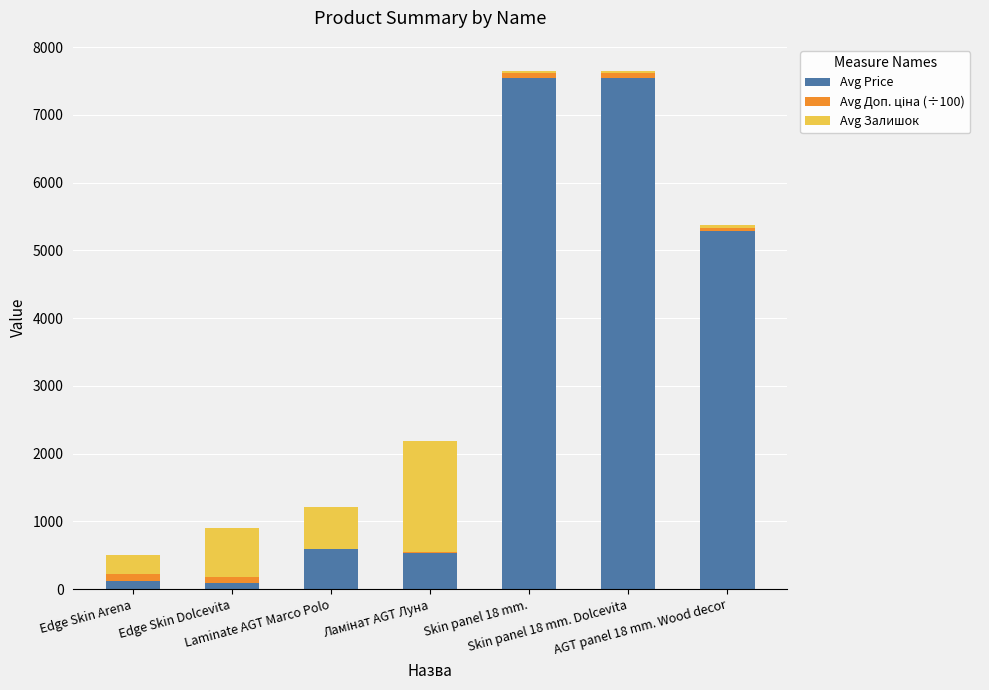

What is the approximate value of Avg Price at AGT panel 18 mm. Wood decor?

5281.2